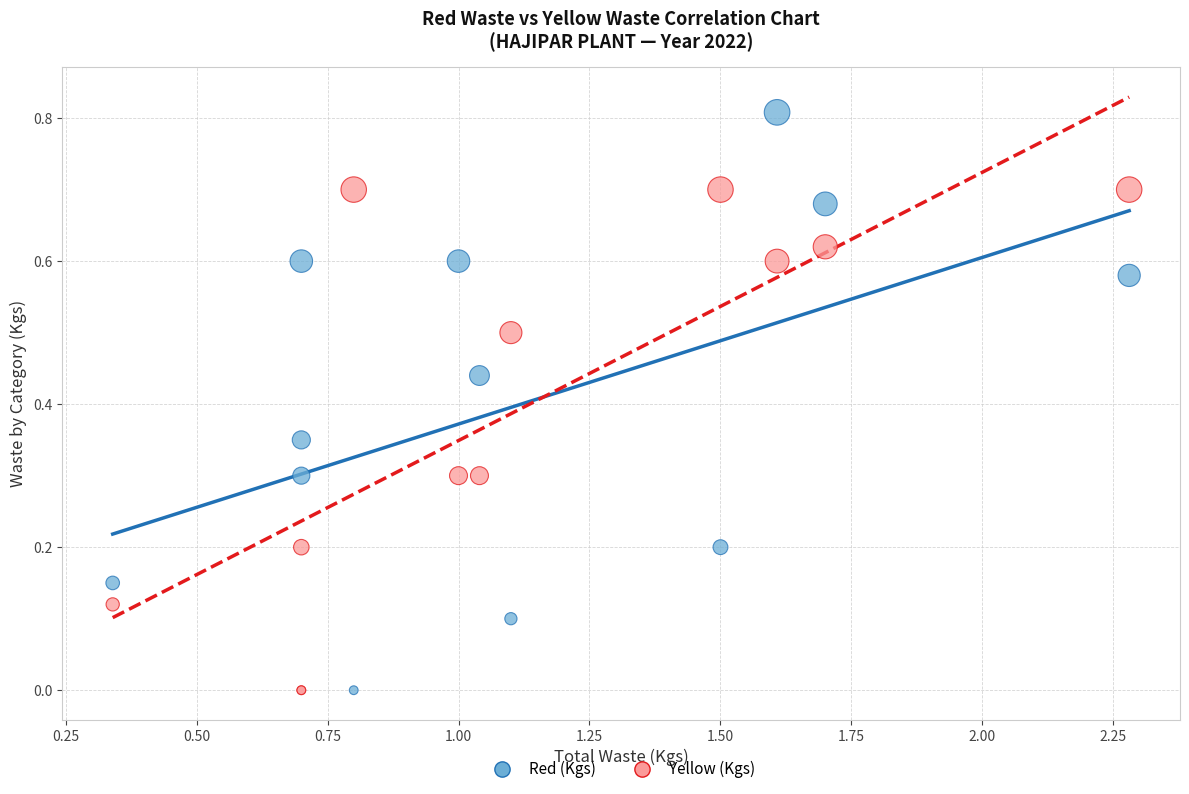

What are all the series names shown in the legend?

Red (Kgs), Yellow (Kgs)